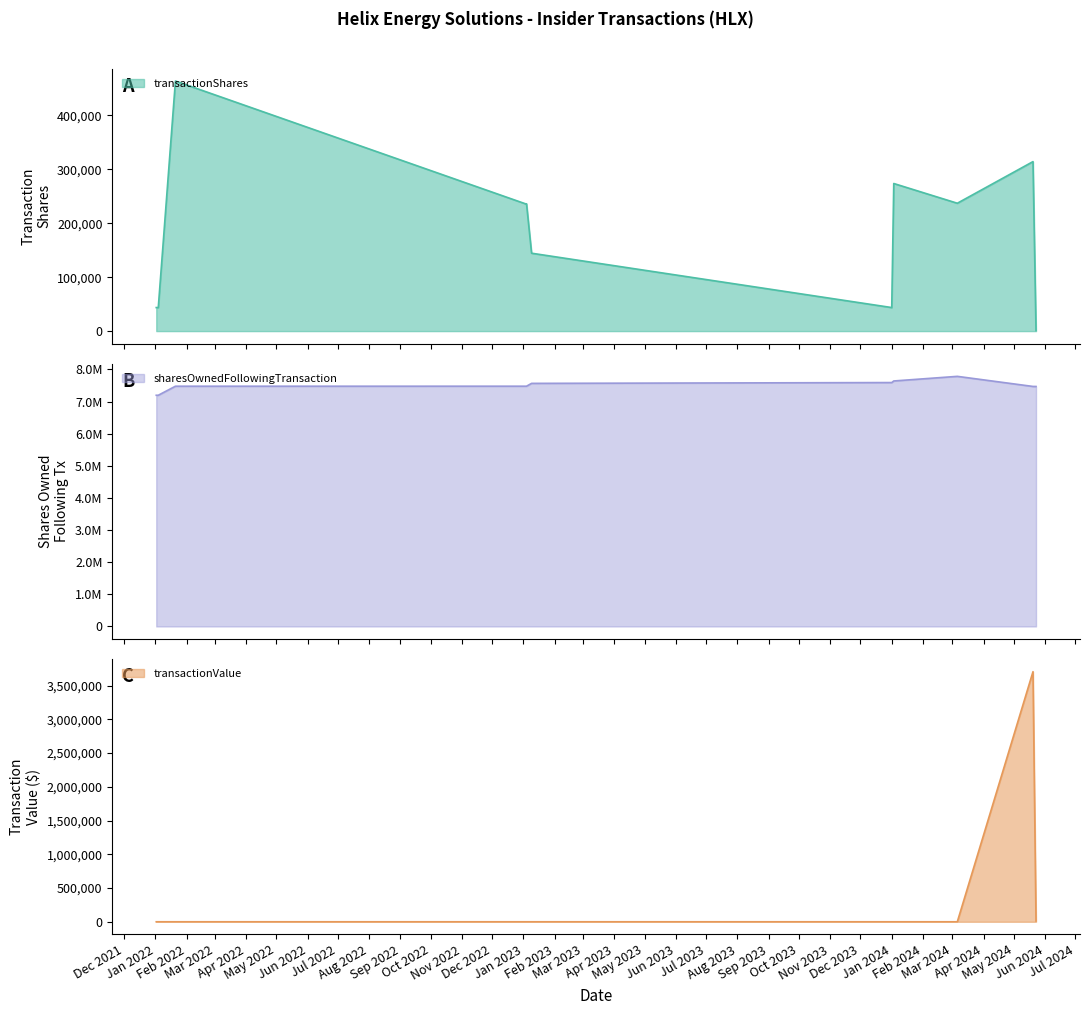

True or false: transactionValue has more than 2 points higher than both neighbors.

False